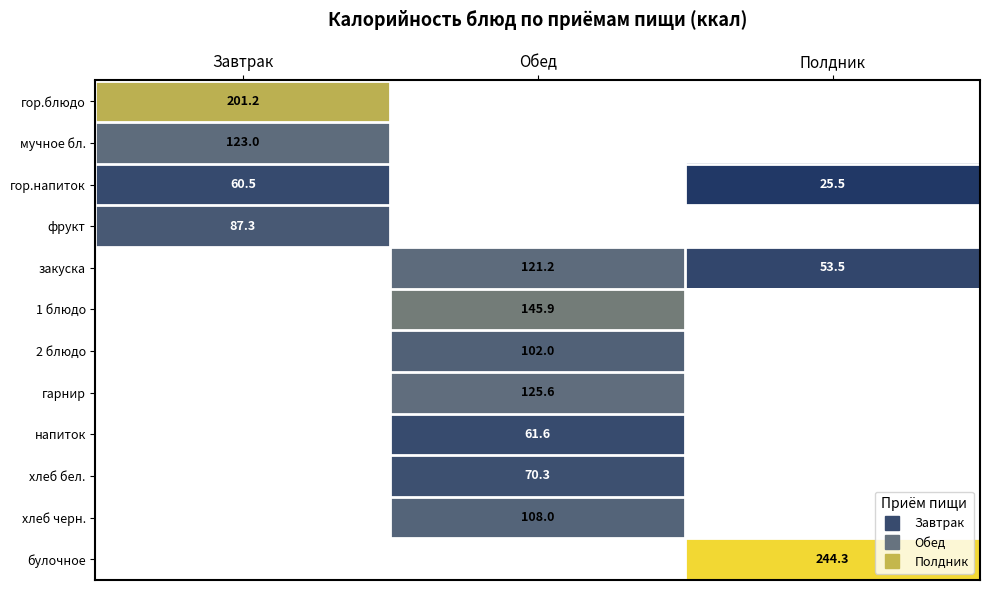

The value of напиток at Обед is 61.6. True or false?

True